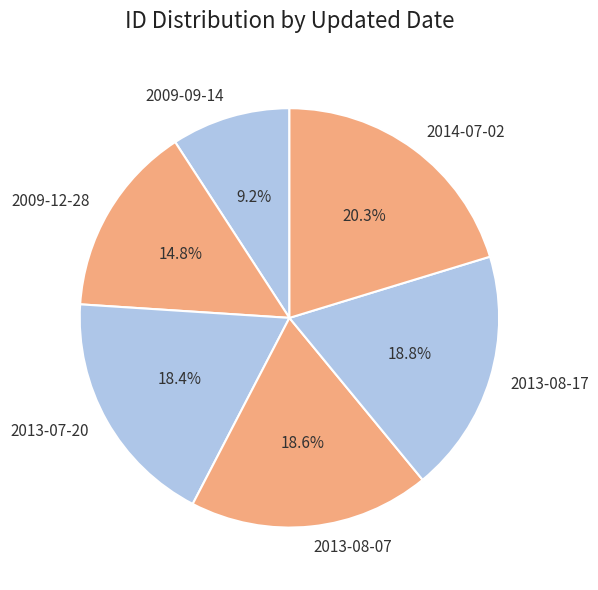

How many segments does this pie chart have?

6